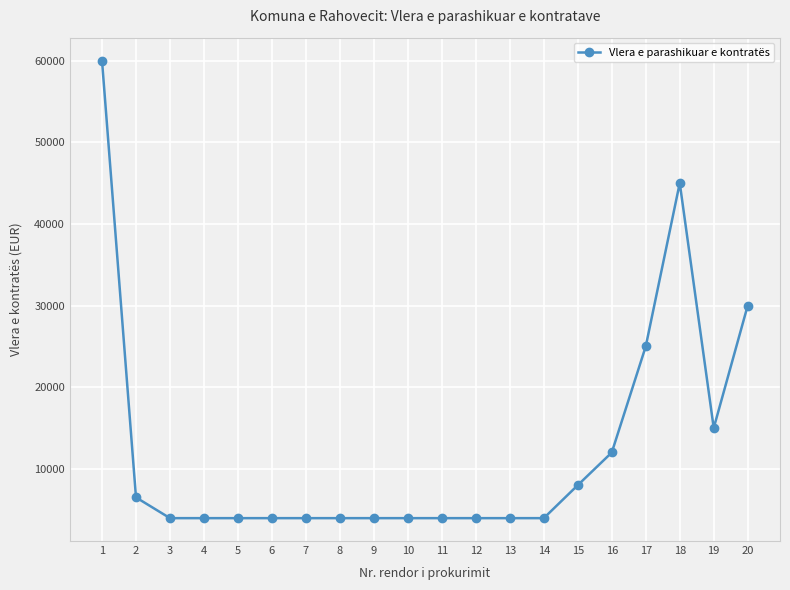

Count the number of categories in the chart.

20